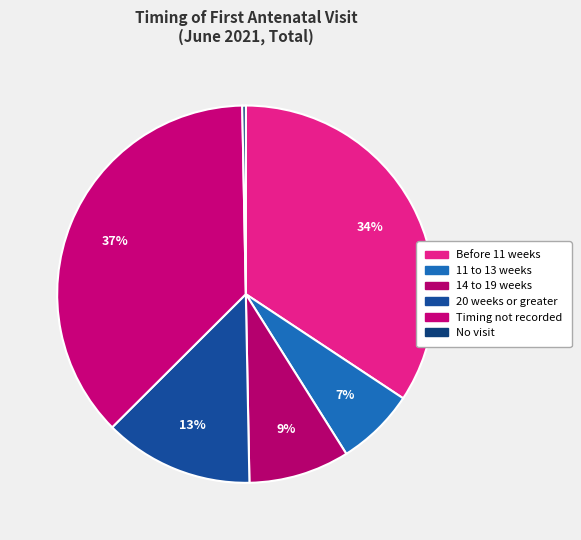

What is the total percentage of Timing not recorded and 14 to 19 weeks?

45.8%